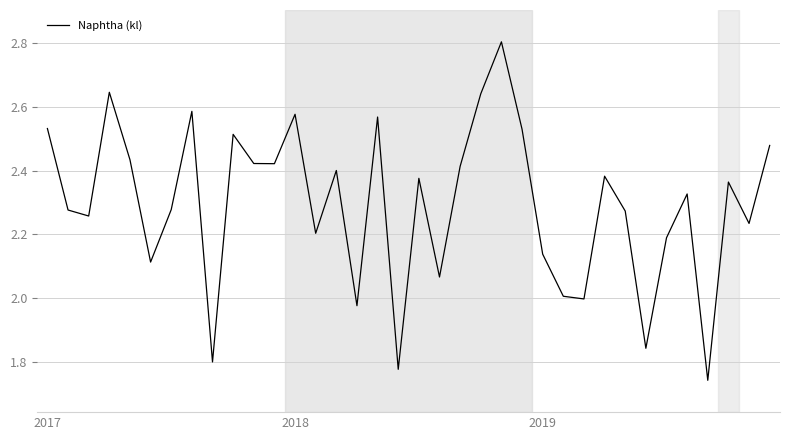

What is the greatest value displayed?

2.8